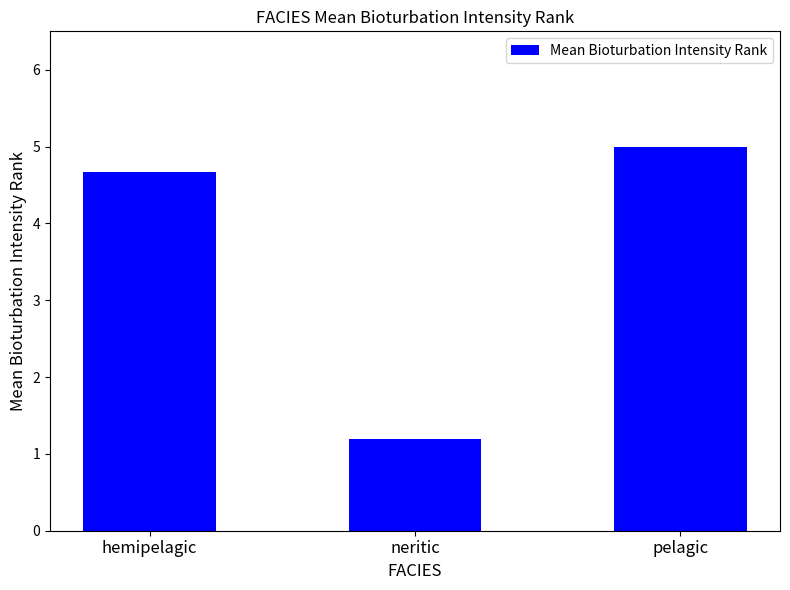

What is the difference between the maximum and minimum values?

3.8